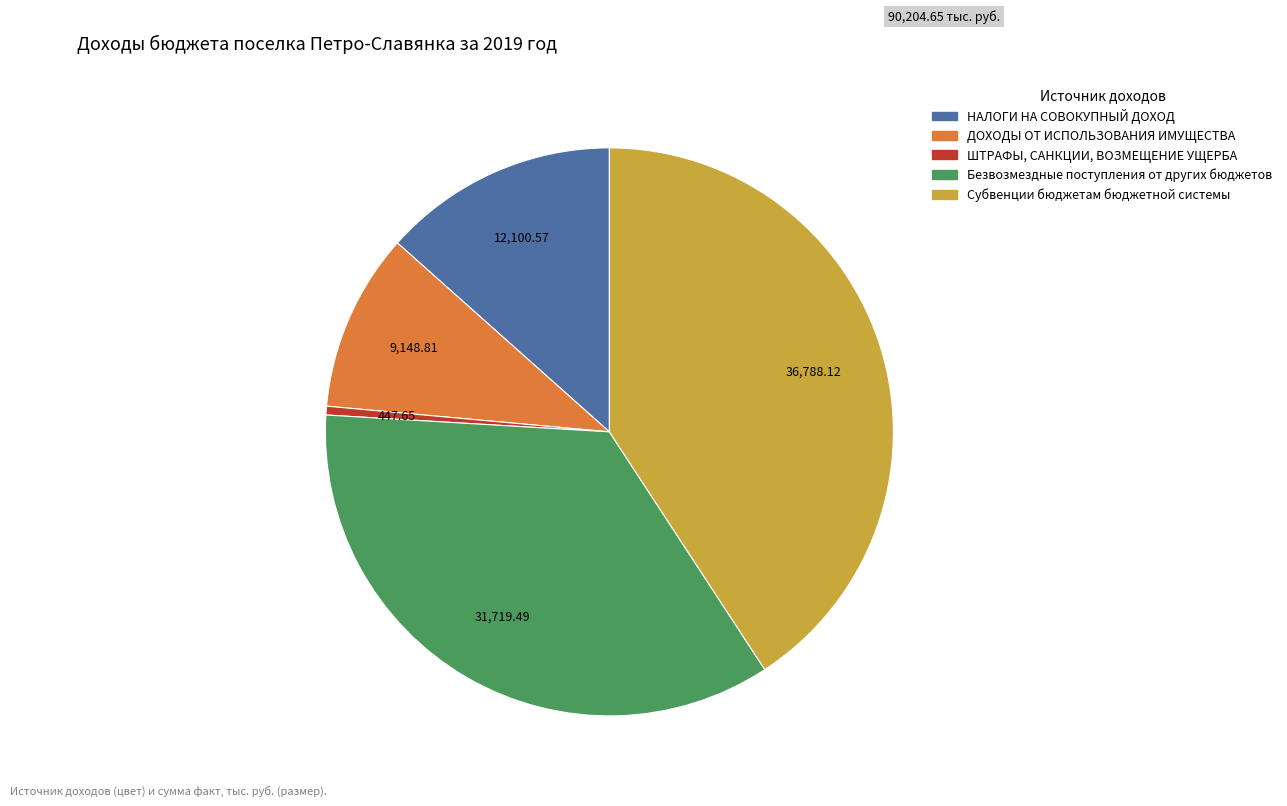

Is there a majority slice in this chart?

No